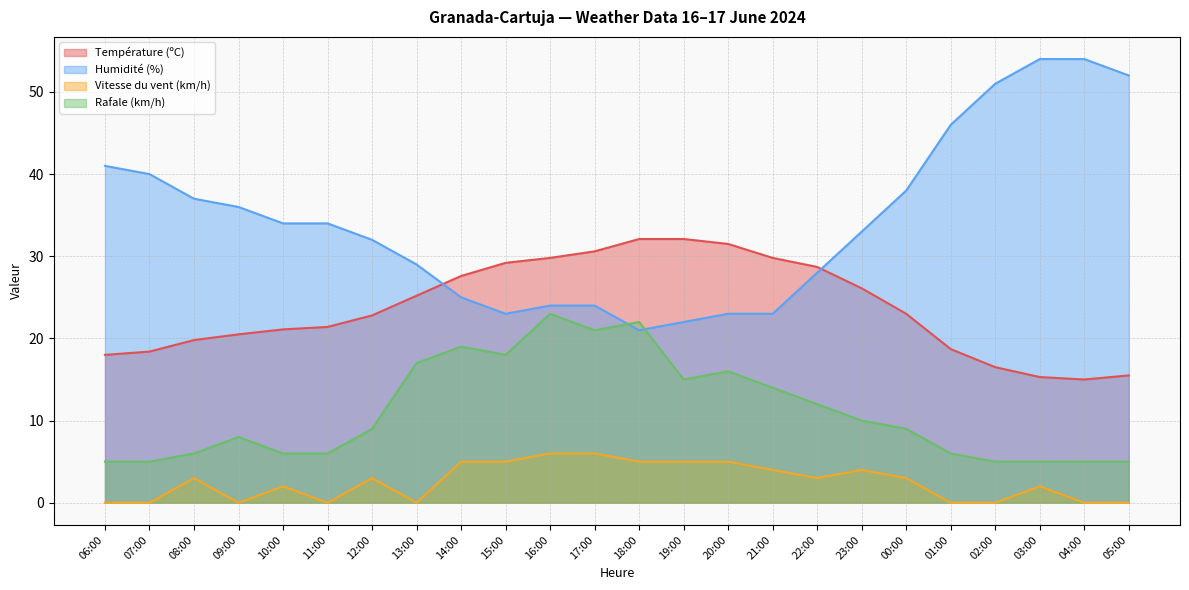

What is the difference between the second highest and second lowest values in the Humidité (%) series?

32.0